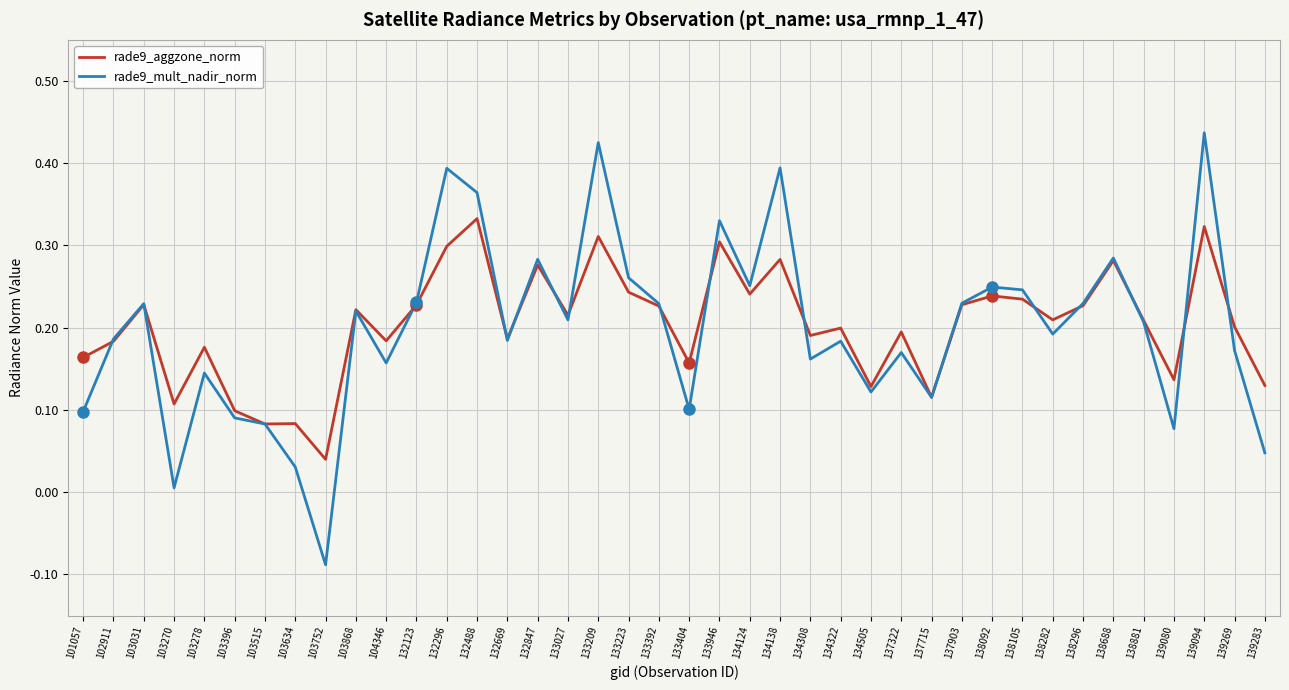

Between 102911 and 137715, which series saw the biggest shift?

rade9_mult_nadir_norm